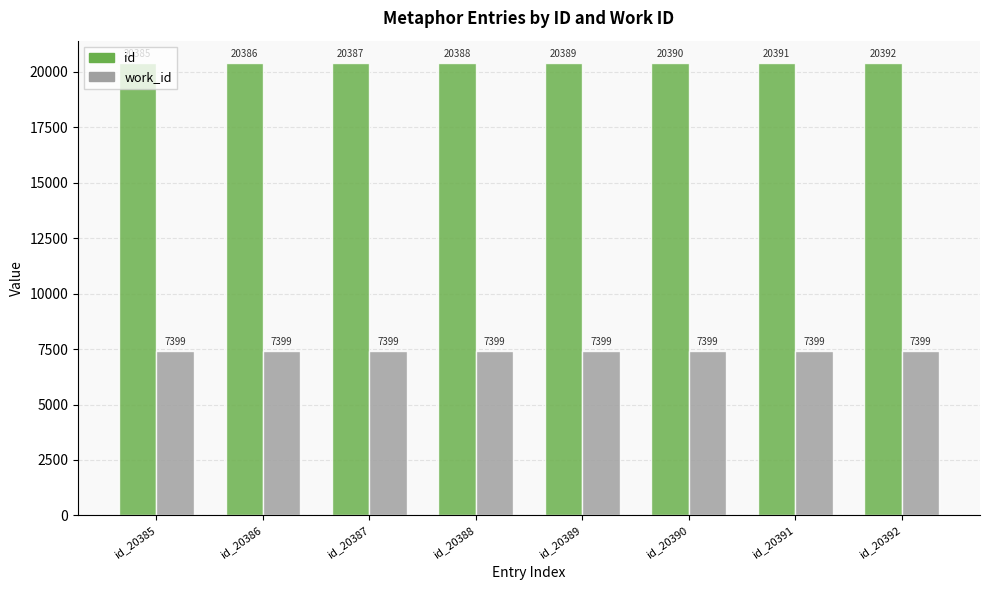

How many bars are there in each group?

2